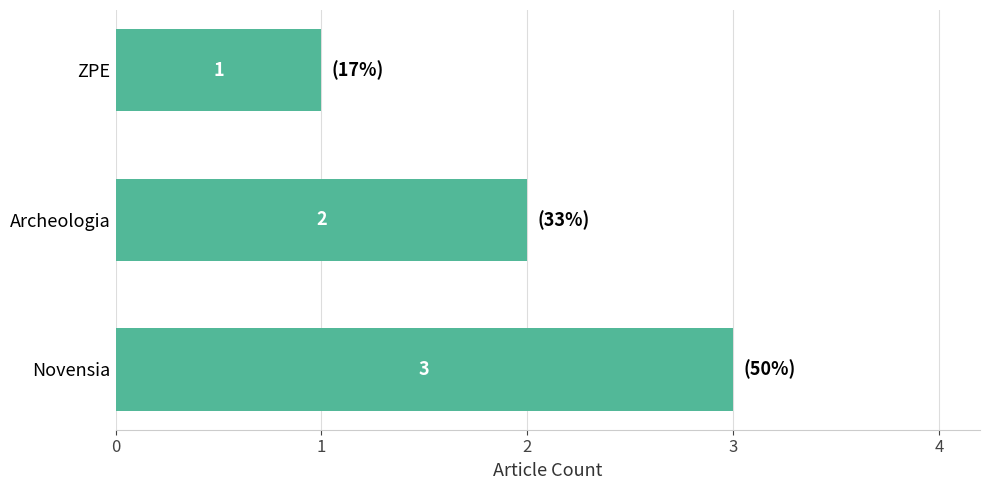

List the labels in order of value, smallest first.

ZPE, Archeologia, Novensia